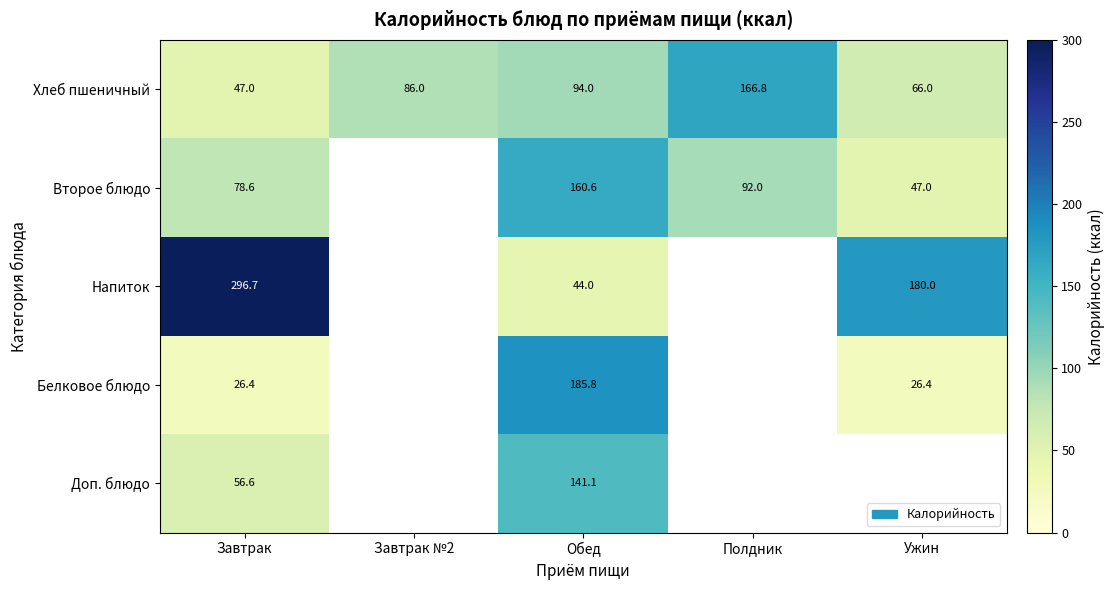

Which series changed the most between Завтрак and Обед?

Напиток